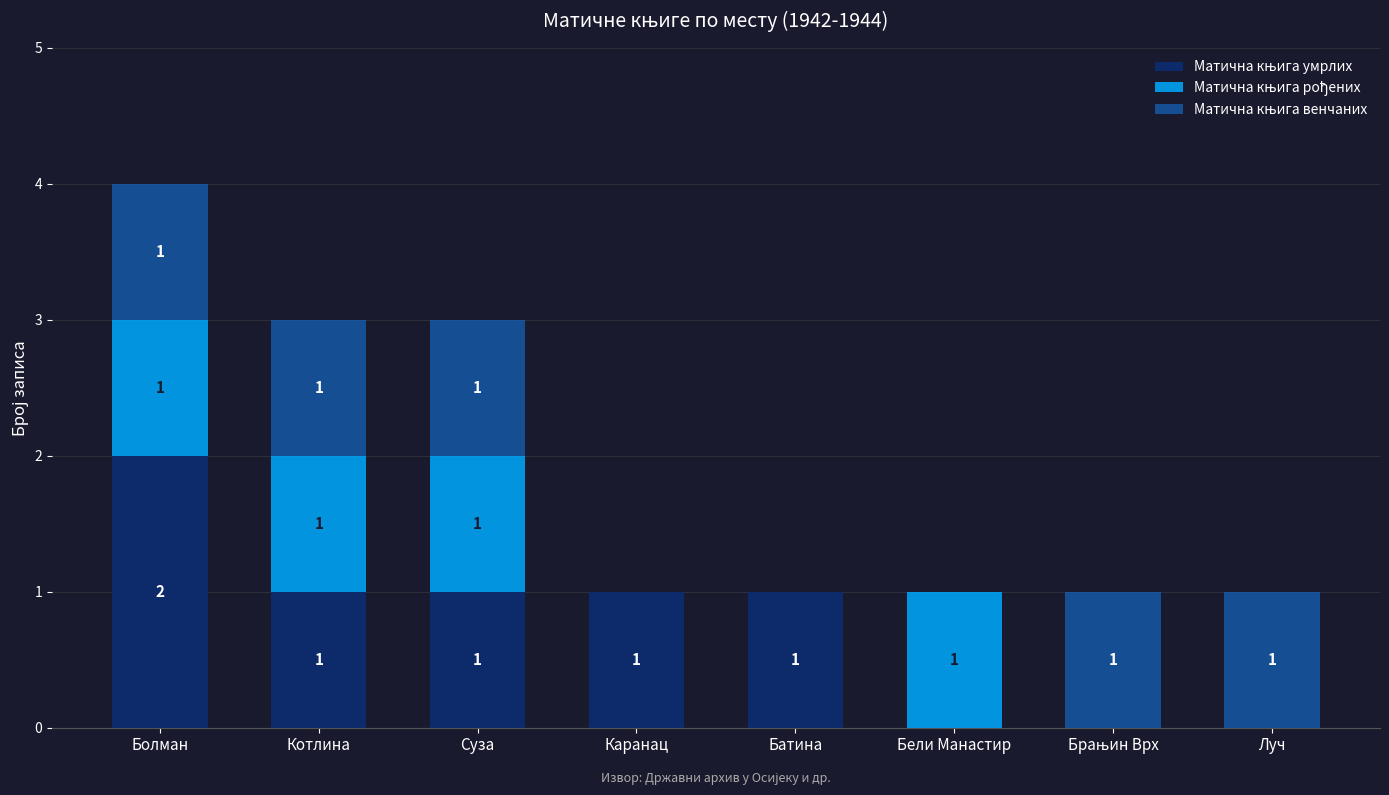

What is the total value across all series at Суза?

3